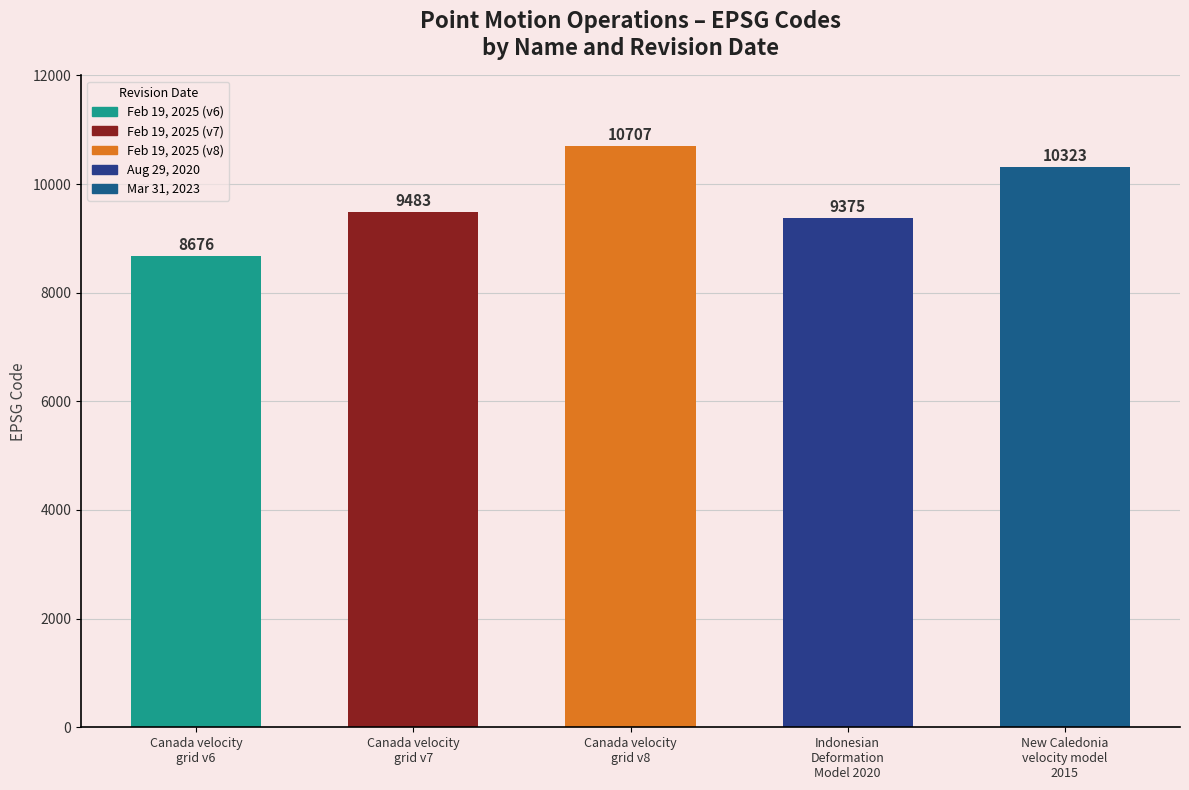

Rank the categories by value from lowest to highest.

Canada velocity
grid v6, Indonesian
Deformation
Model 2020, Canada velocity
grid v7, New Caledonia
velocity model
2015, Canada velocity
grid v8